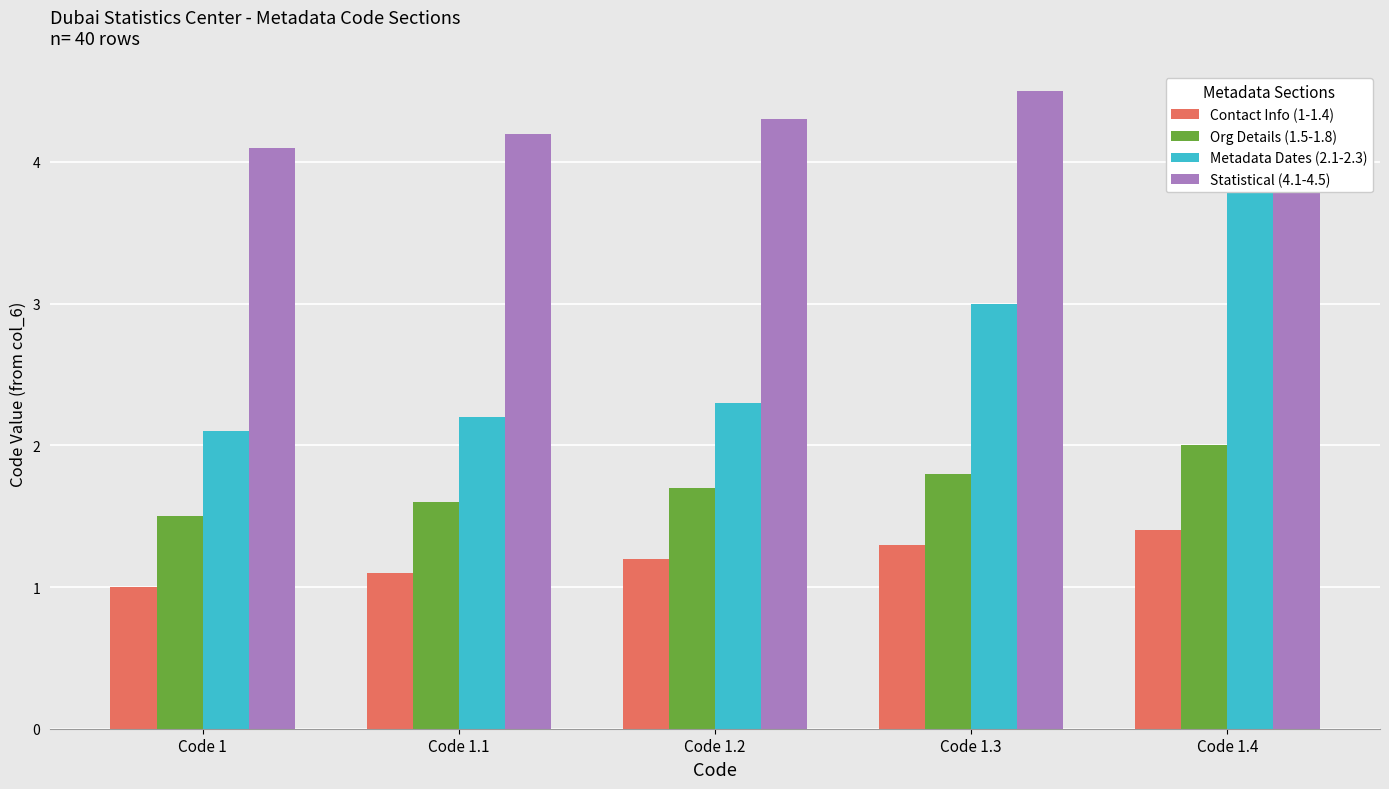

Rank the categories by Metadata Dates (2.1-2.3) value from highest to lowest.

Code 1.4, Code 1.3, Code 1.2, Code 1.1, Code 1